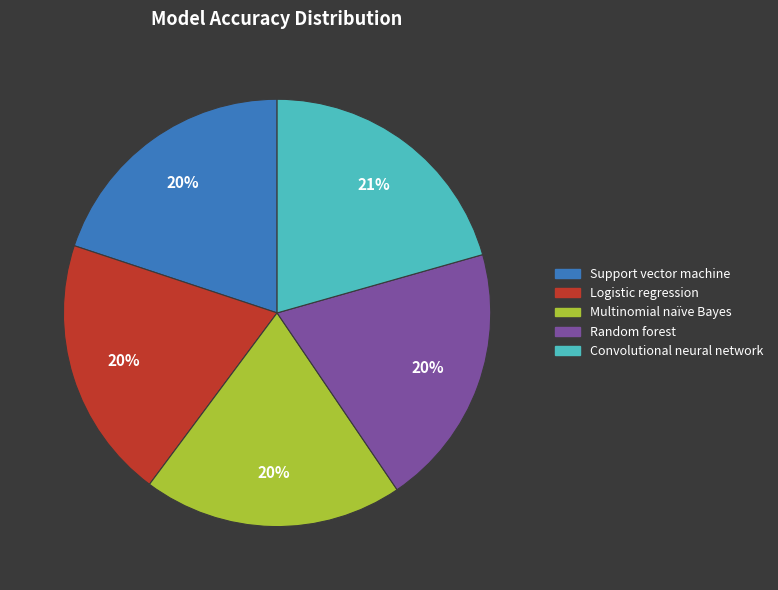

Which has a higher value, Convolutional neural network or Multinomial naïve Bayes?

Convolutional neural network